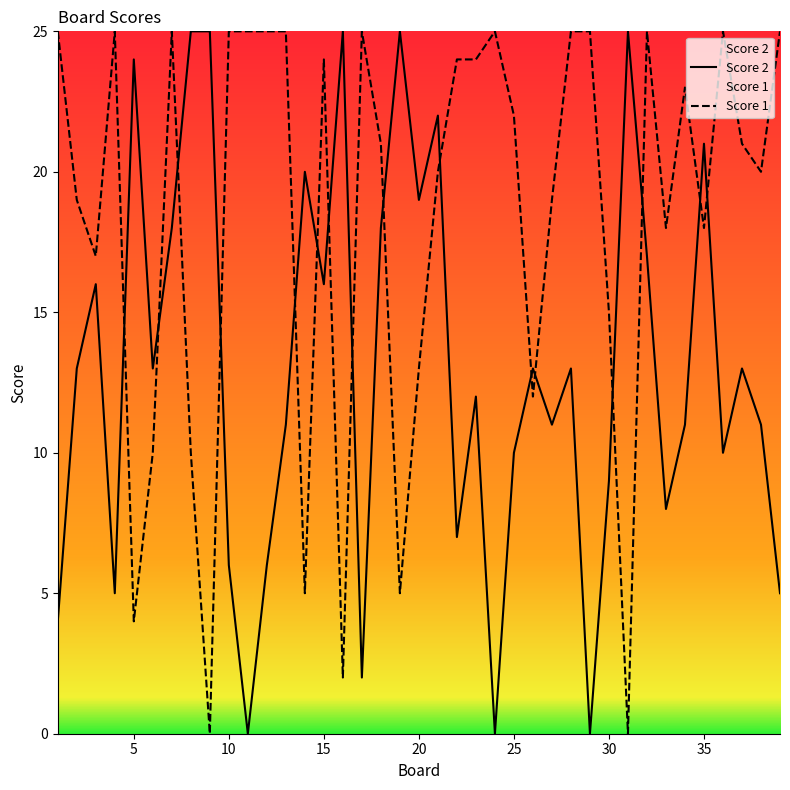

What is the total value across all series at 3?

33